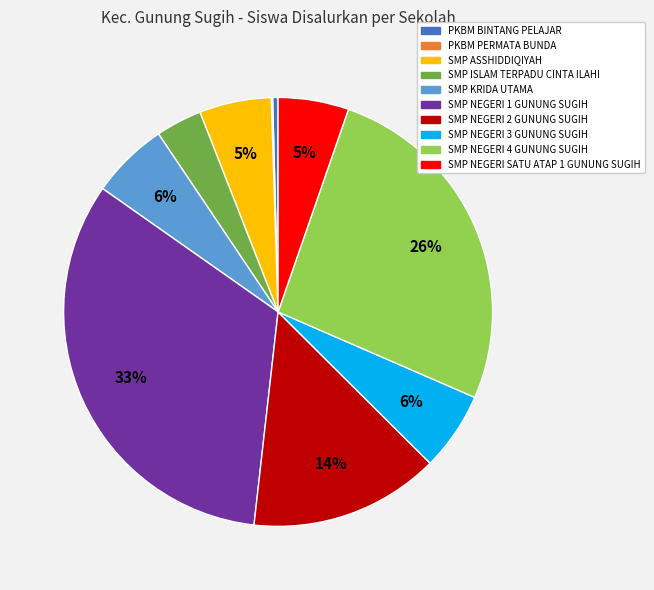

What is the largest slice in the pie chart?

SMP NEGERI 1 GUNUNG SUGIH